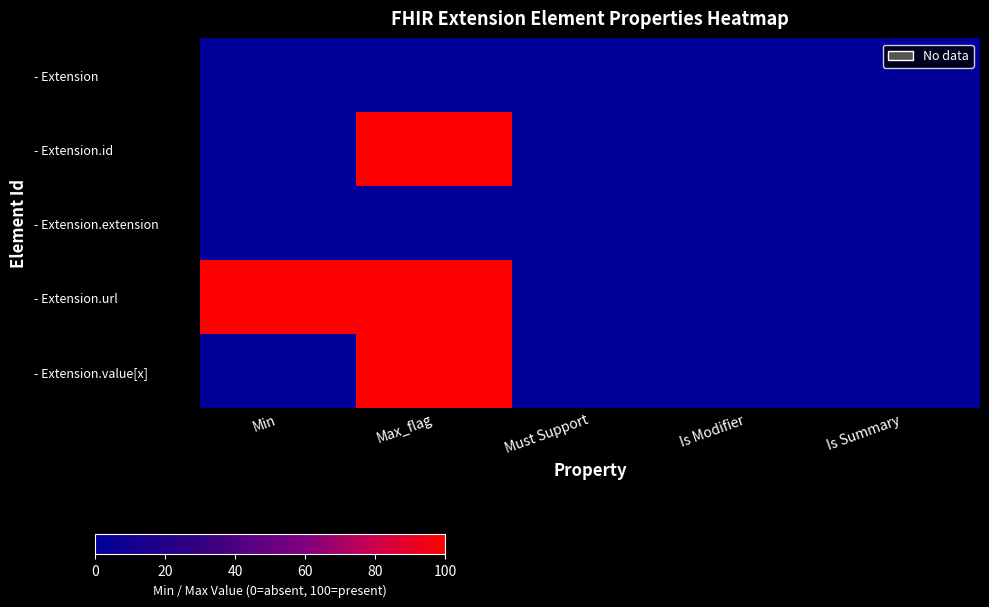

What is the greatest value displayed?

100